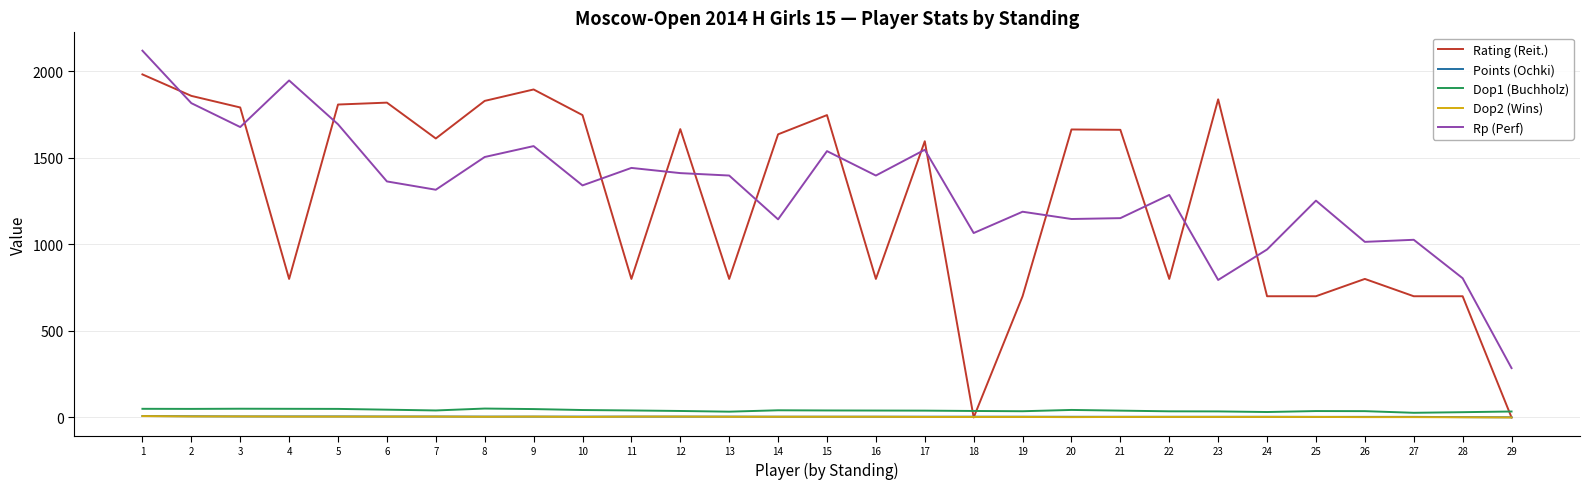

At which category does the chart reach its peak across all series?

1